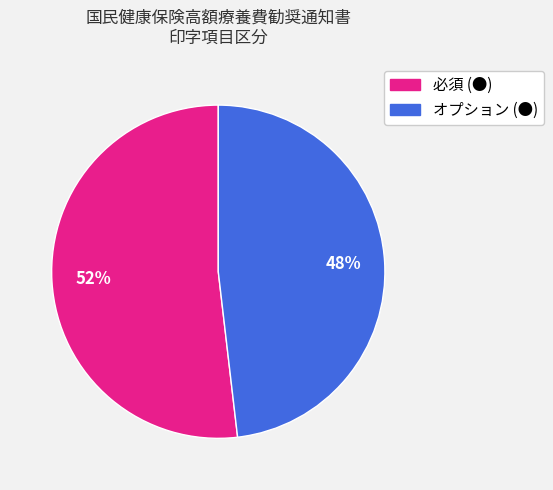

How many segments does this pie chart have?

2